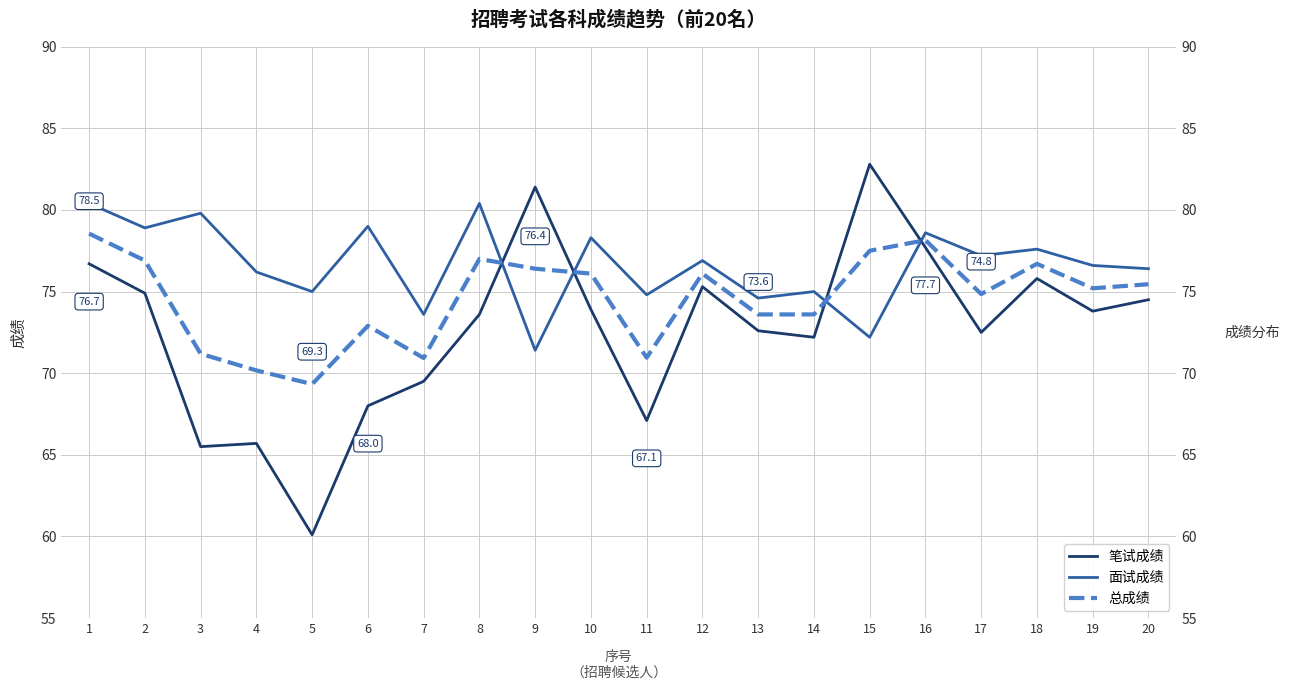

True or false: 总成绩 has more than 2 points higher than both neighbors.

True